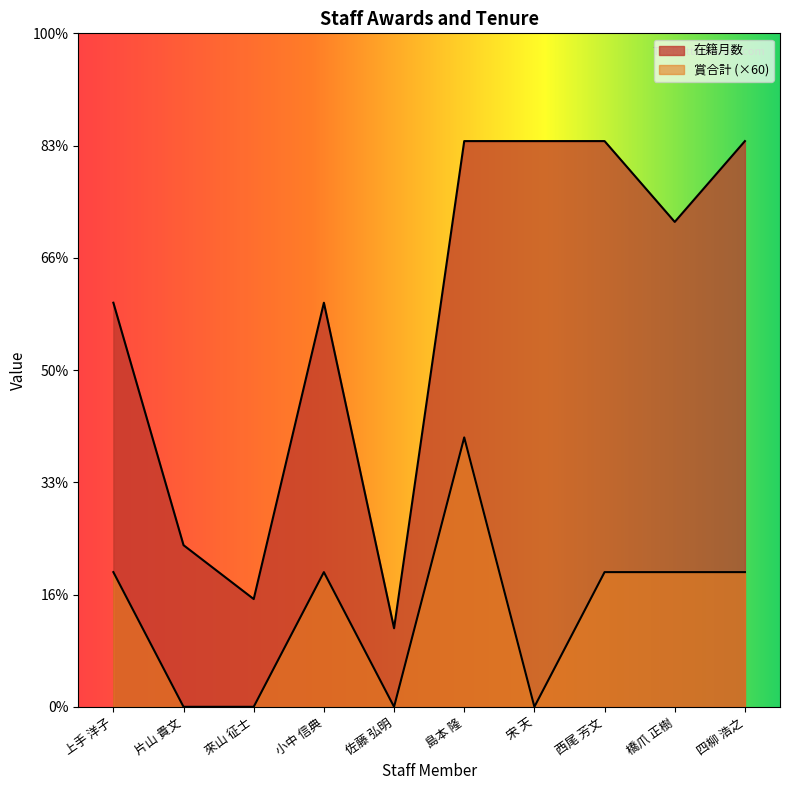

True or false: 在籍月数 and 賞合計 intersect in this chart.

False